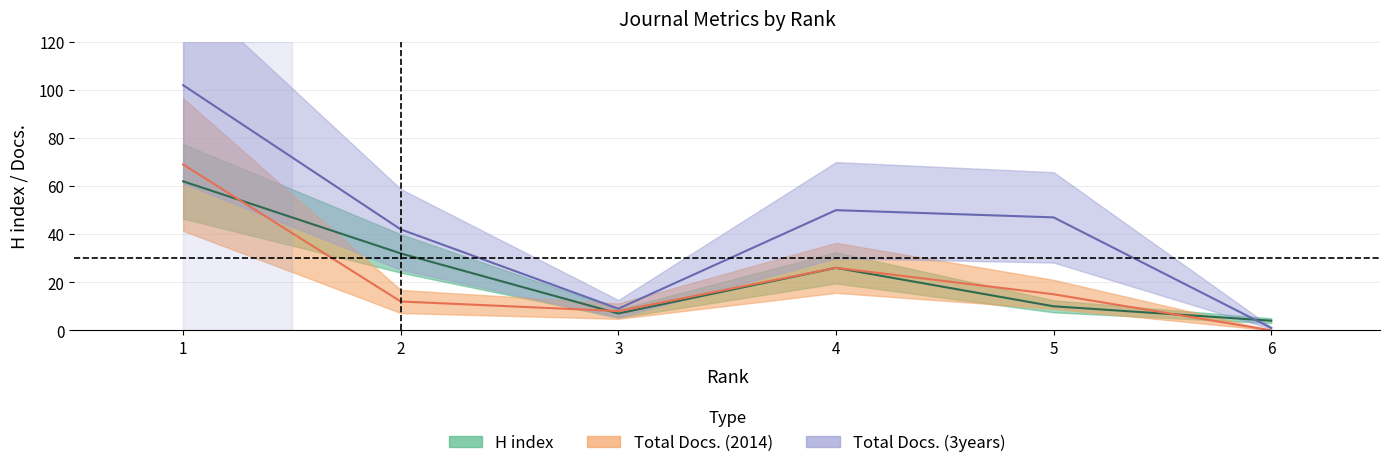

At which category is the sum across all series the highest?

1